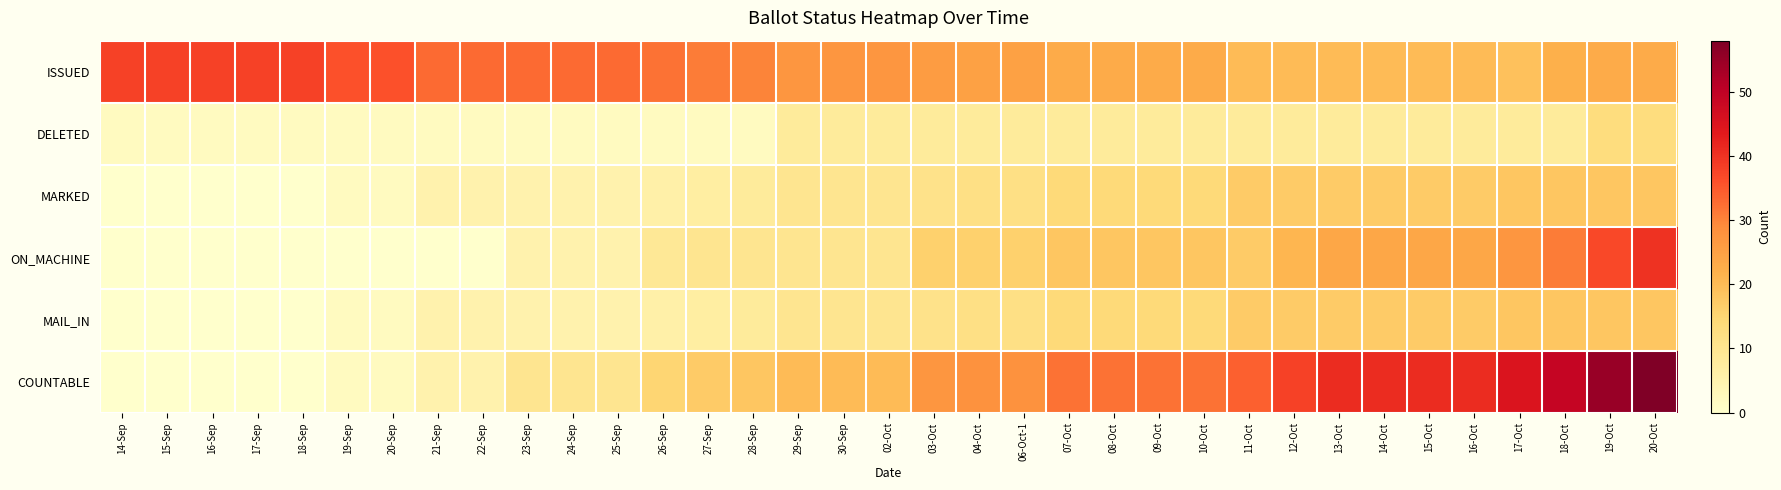

Rank the series at 27-Sep from highest to lowest value.

ISSUED, COUNTABLE, ON_MACHINE, MARKED, MAIL_IN, DELETED